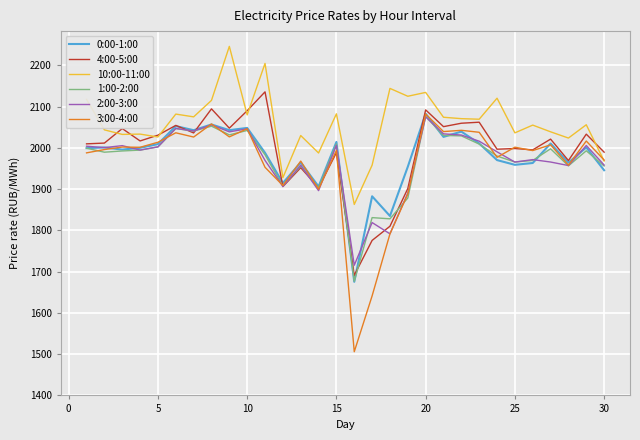

What is the smallest value displayed?

1505.9